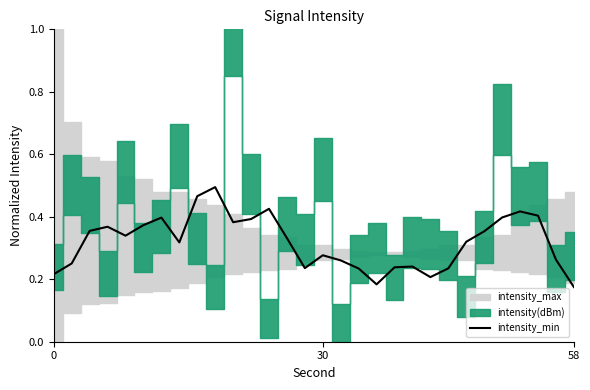

What is the average value?

0.3